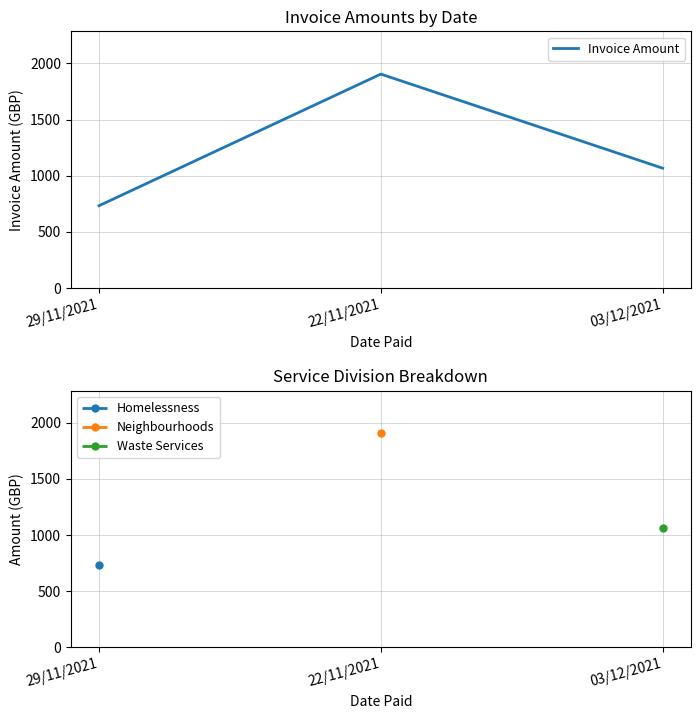

Where is Invoice Amount nearest to the value 1318?

03/12/2021